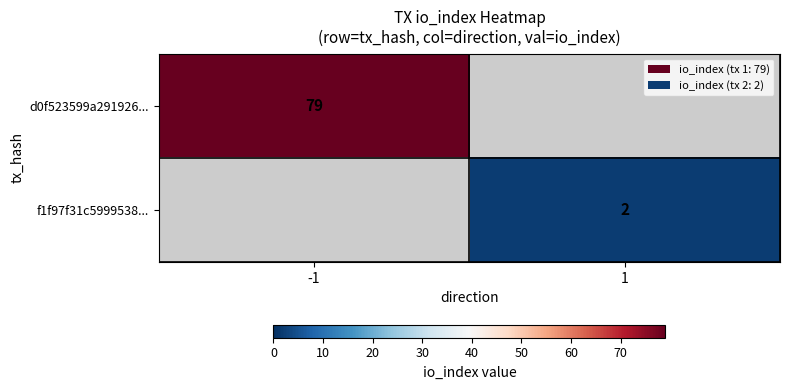

Between 1 and -1, which is larger?

-1